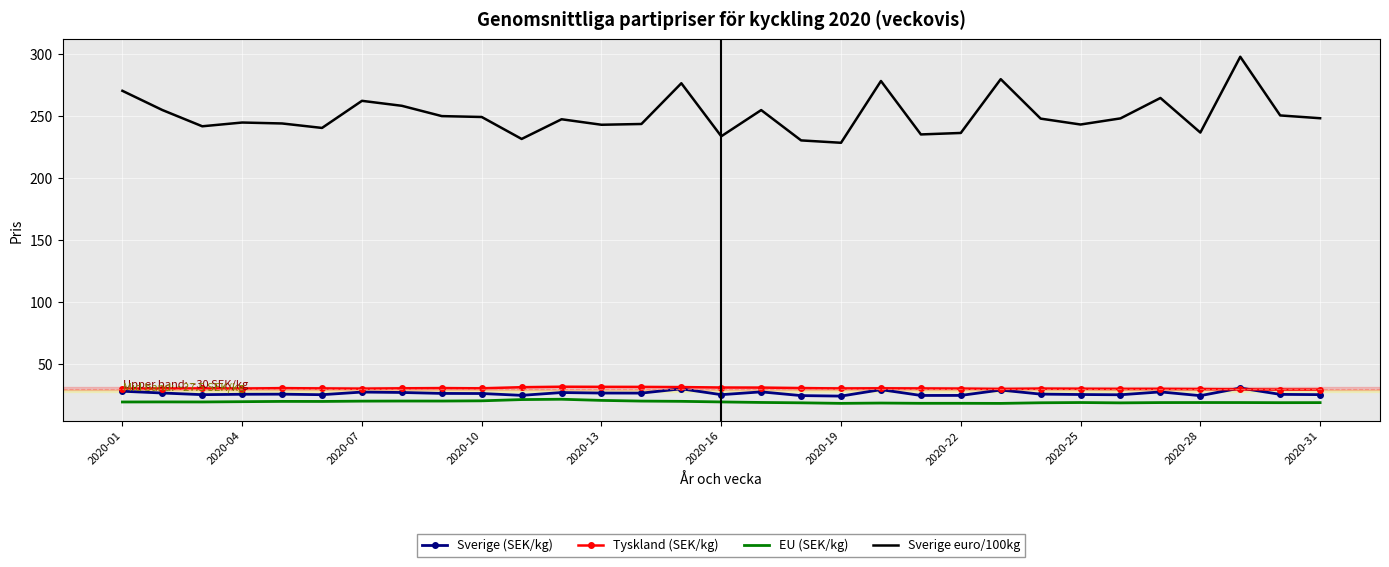

Which series has the largest total across all categories?

Sverige euro/100kg